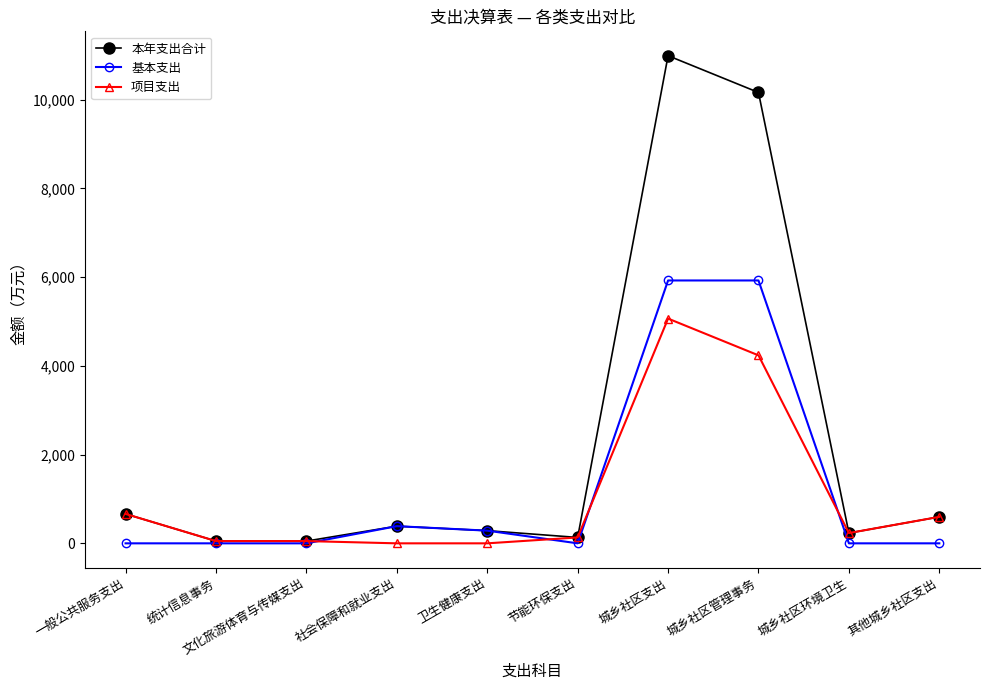

What value does the 本年支出合计 series have at 文化旅游体育与传媒支出?

50.8